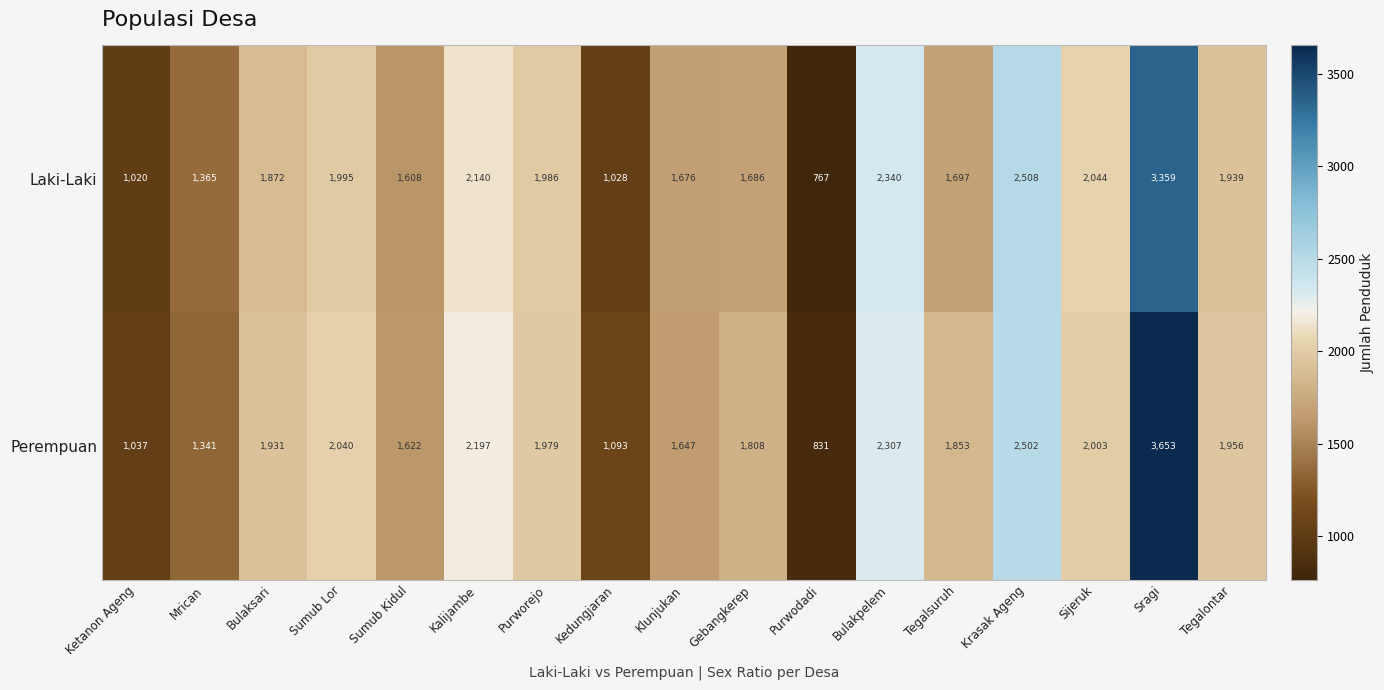

Is the value of Laki-Laki at Bulakpelem greater than the value of Perempuan at Klunjukan?

Yes